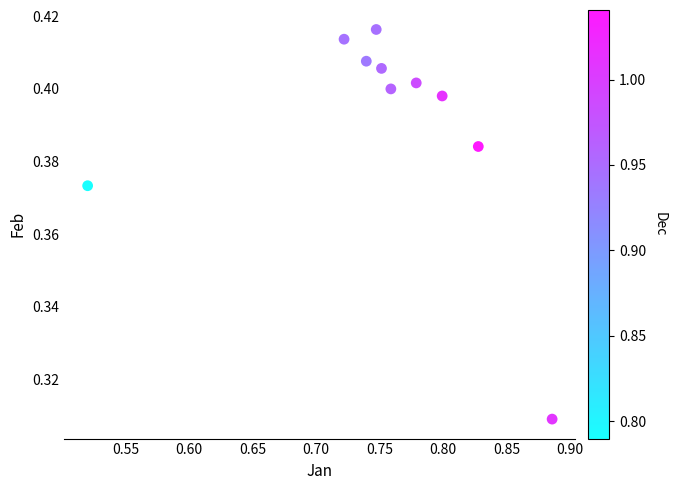

What is the average X value?

0.8